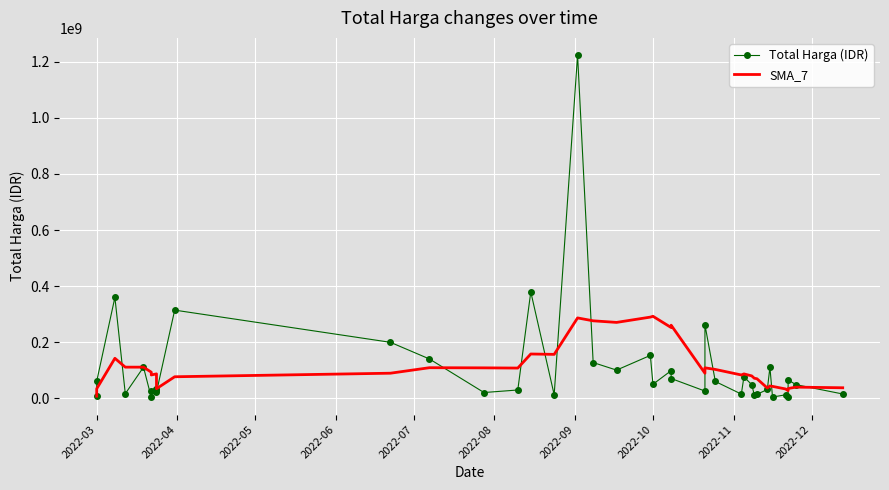

Reading left to right, transcribe all the data shown in this chart.

Total Harga (IDR): 6936000.0	59935000.0	359500000.0	15787200.0	110389990.0	2395750.0	23680800.0	34132505.0	27720000.0	21231000.0	314121780.0	199200000.0	139800000.0	19950000.0	29000000.0	379075000.0	12000000.0	1224682000.0	127000000.0	100000000.0	152477000.0	49478000.0	98000000.0	70000000.0	25200000.0	262118150.0	59375000.0	14400000.0	75920000.0	48140000.0	11100000.0	13442000.0	30800000.0	110000000.0	3825000.0	11800000.0	5093000.0	65000000.0	48140000.0	14750000.0
SMA_7: 6936000.0	33435500.0	142123666.7	110539550.0	110509638.0	92490656.7	82660677.1	86545892.1	81943749.3	33619606.4	76238832.1	88925976.4	108555155.0	108022183.6	107288968.6	157482540.0	156163825.7	286243857.1	275929571.4	270243857.1	289176285.7	292101714.3	251948142.9	260233857.1	88879285.7	108181878.6	102378307.1	82653021.4	86430450.0	79307592.9	70893307.1	69213592.9	36168142.9	43400285.7	41889571.4	32729571.4	26580000.0	34280000.0	39236857.1	36944000.0